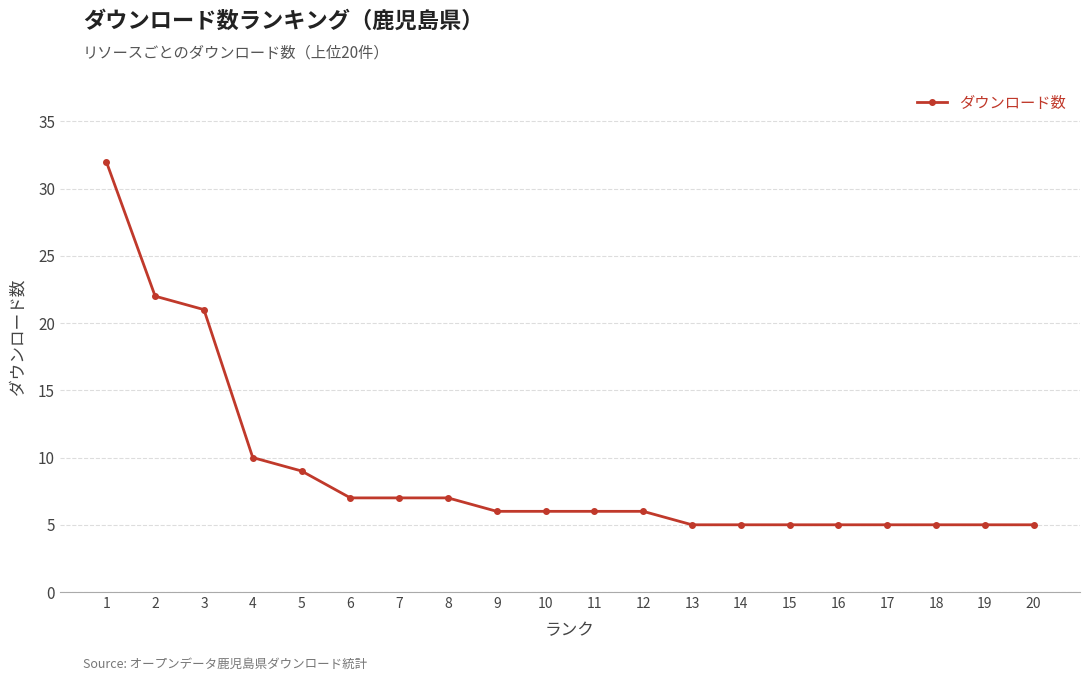

How many distinct data groups are displayed?

1